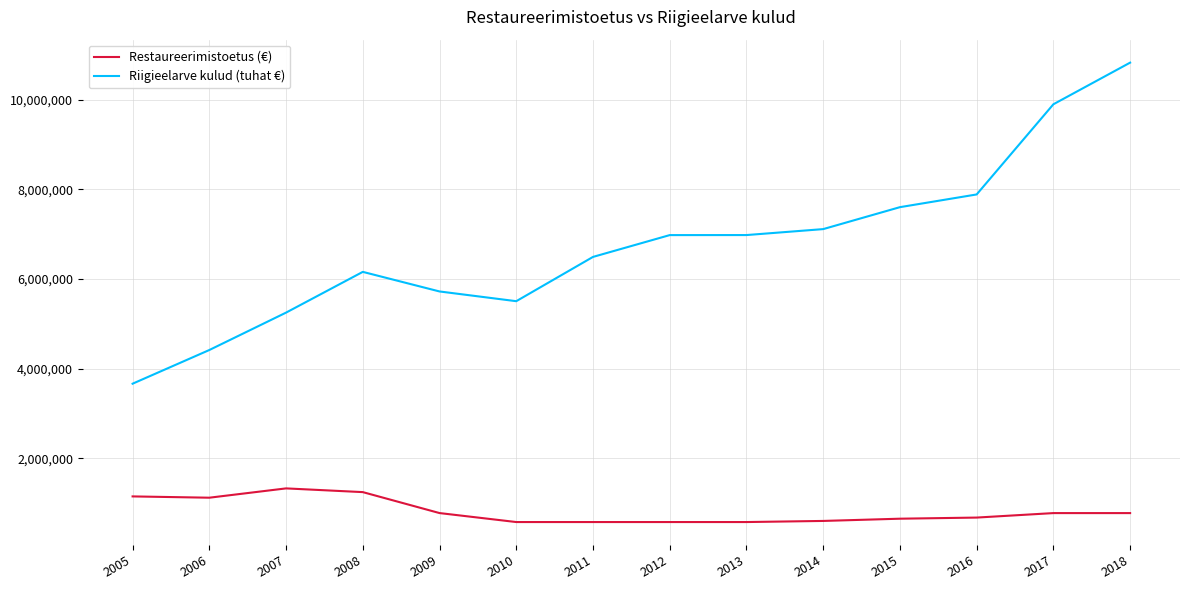

The value of Restaureerimistoetus (€) at 2008 is 1243081.0. True or false?

True